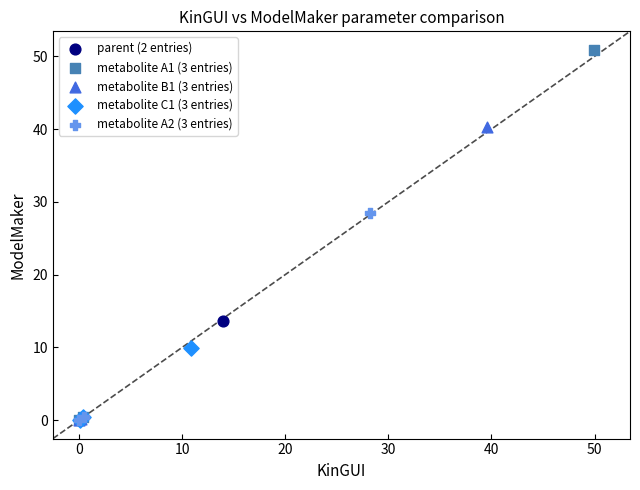

What are all the series names shown in the legend?

parent (2 entries), metabolite A1 (3 entries), metabolite B1 (3 entries), metabolite C1 (3 entries), metabolite A2 (3 entries)